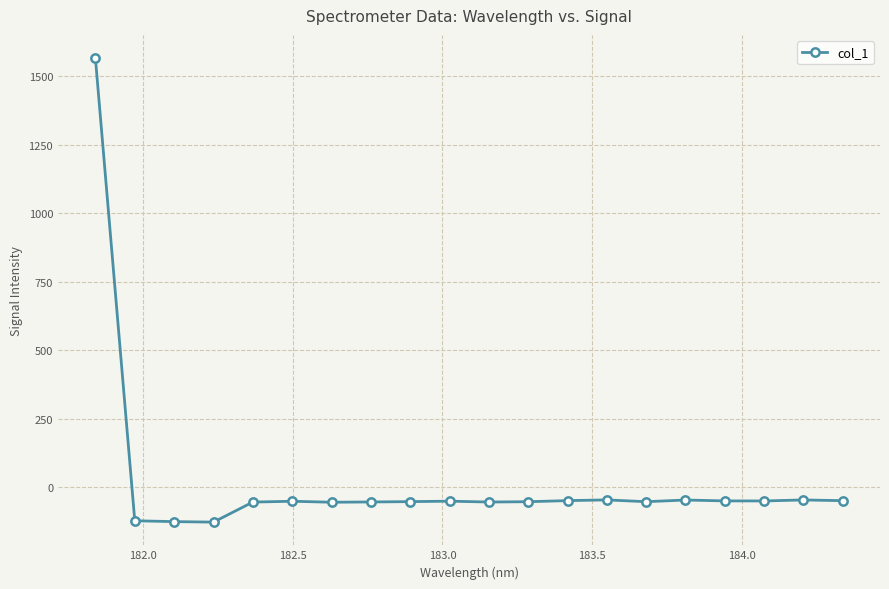

What is the average value?

18.3